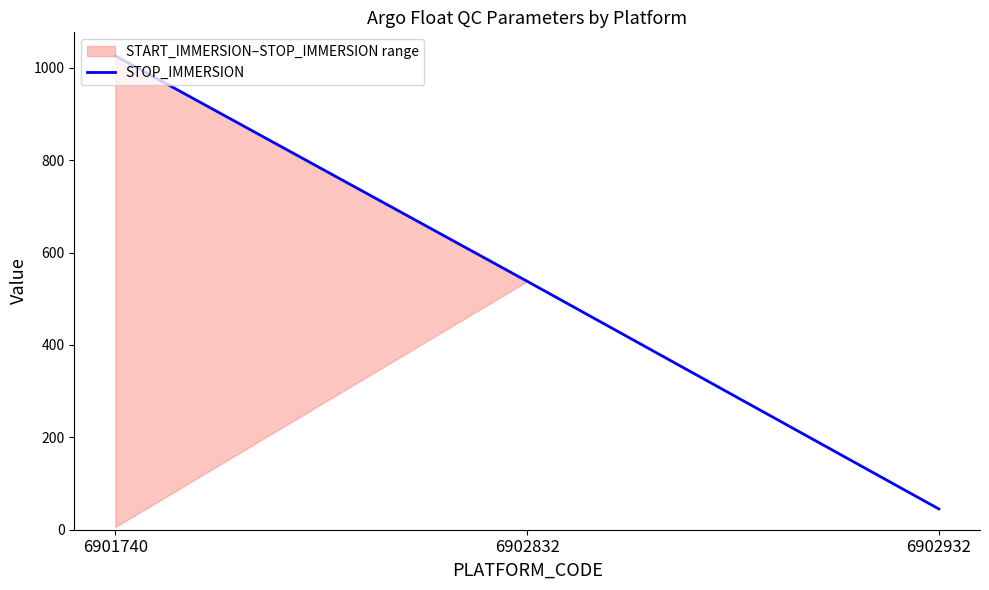

Is it true that the value at 6902832 is 538?

True